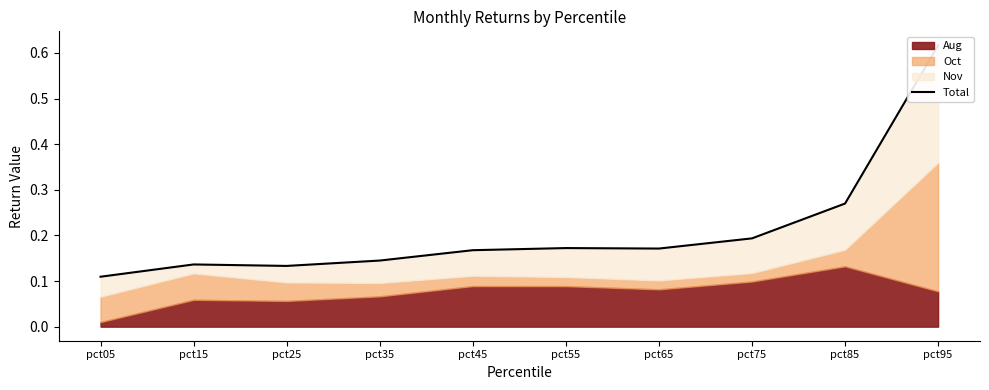

Where is the first local minimum?

pct25